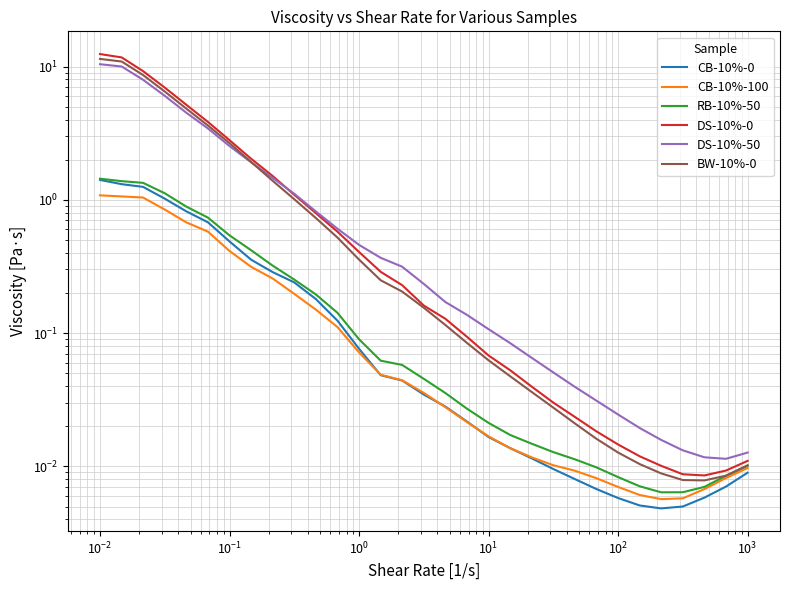

Does the chart have visible grid lines?

Yes